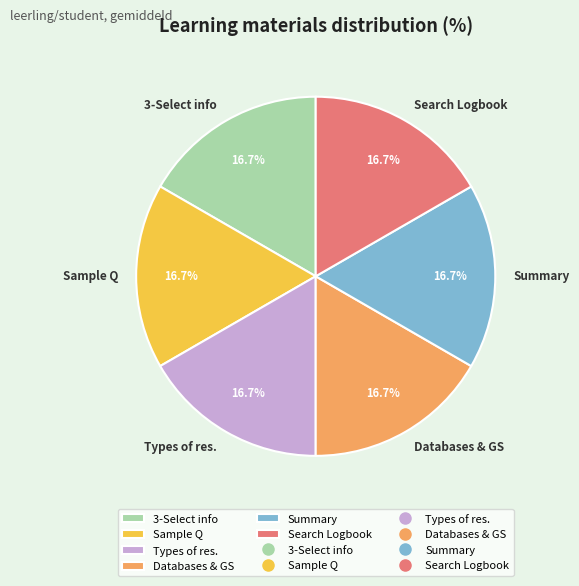

True or false: Summary accounts for 17% of the total.

True